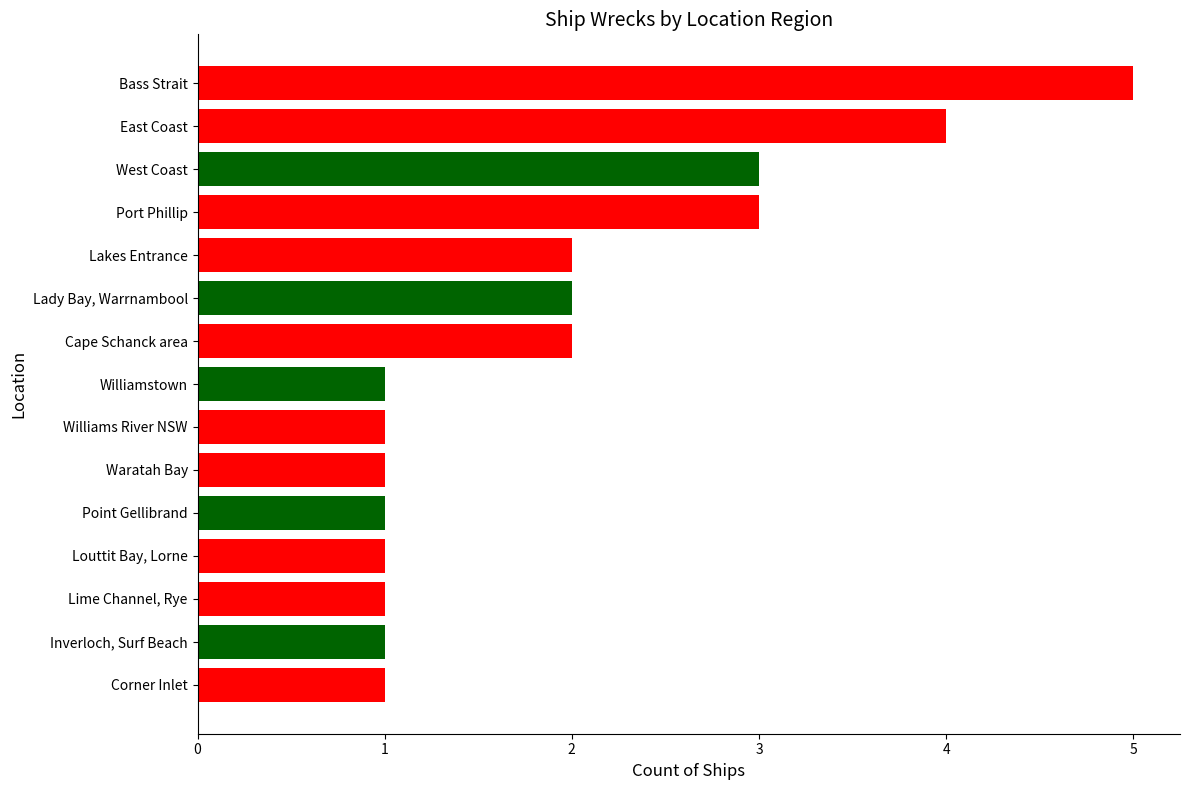

How many bars are there in total?

15